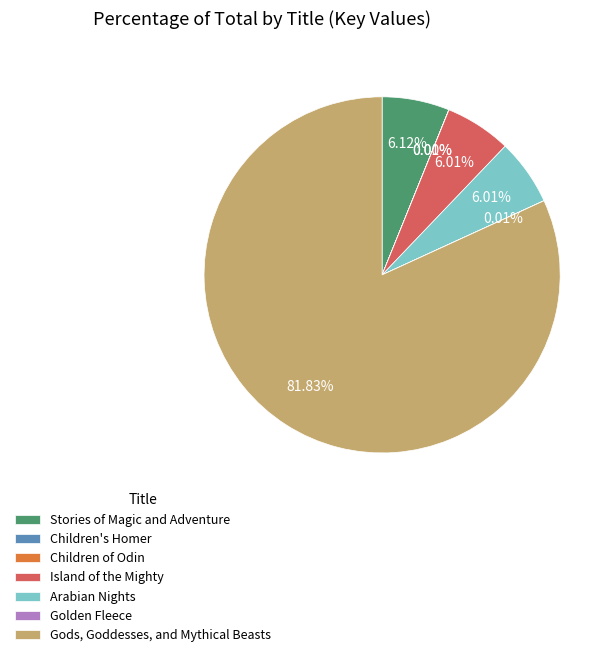

Does Gods, Goddesses, and Mythical Beasts account for over 50% of the chart?

Yes